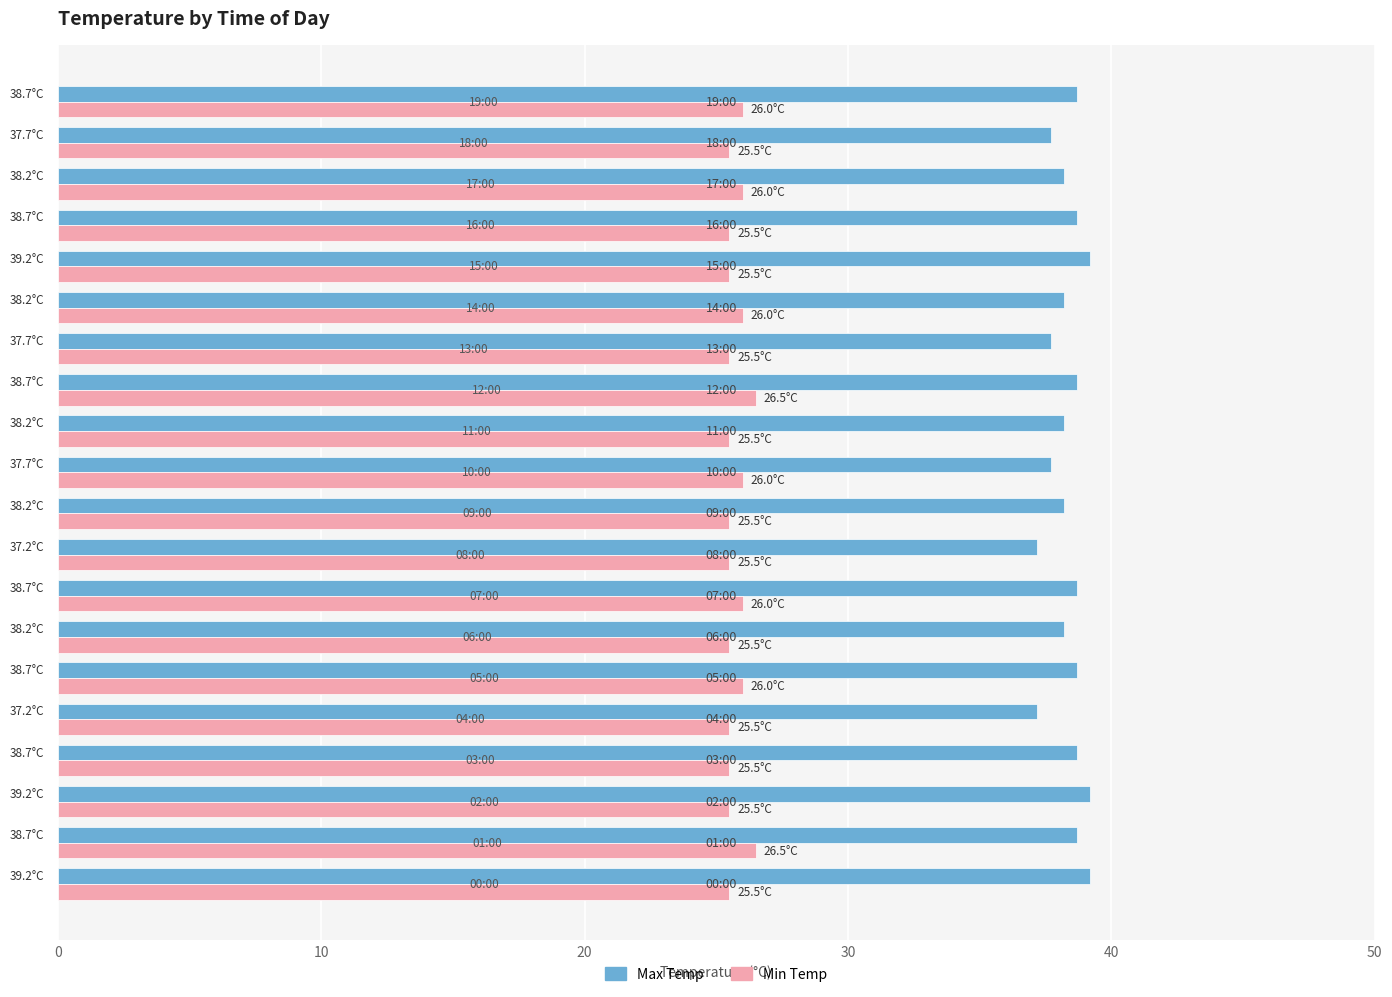

Which series has the largest range (max minus min)?

Max Temp